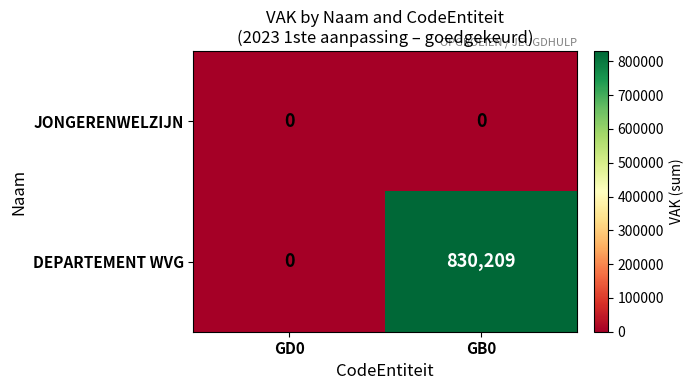

Which label corresponds to the largest value in the chart?

GB0